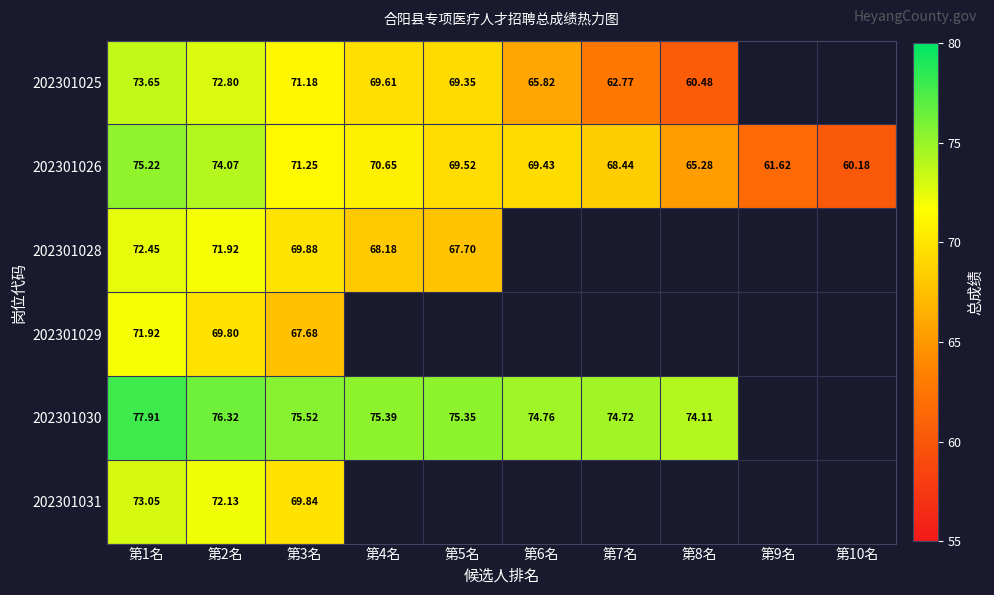

Is the value of 202301026 at 第10名 greater than the value of 202301030 at 第1名?

No